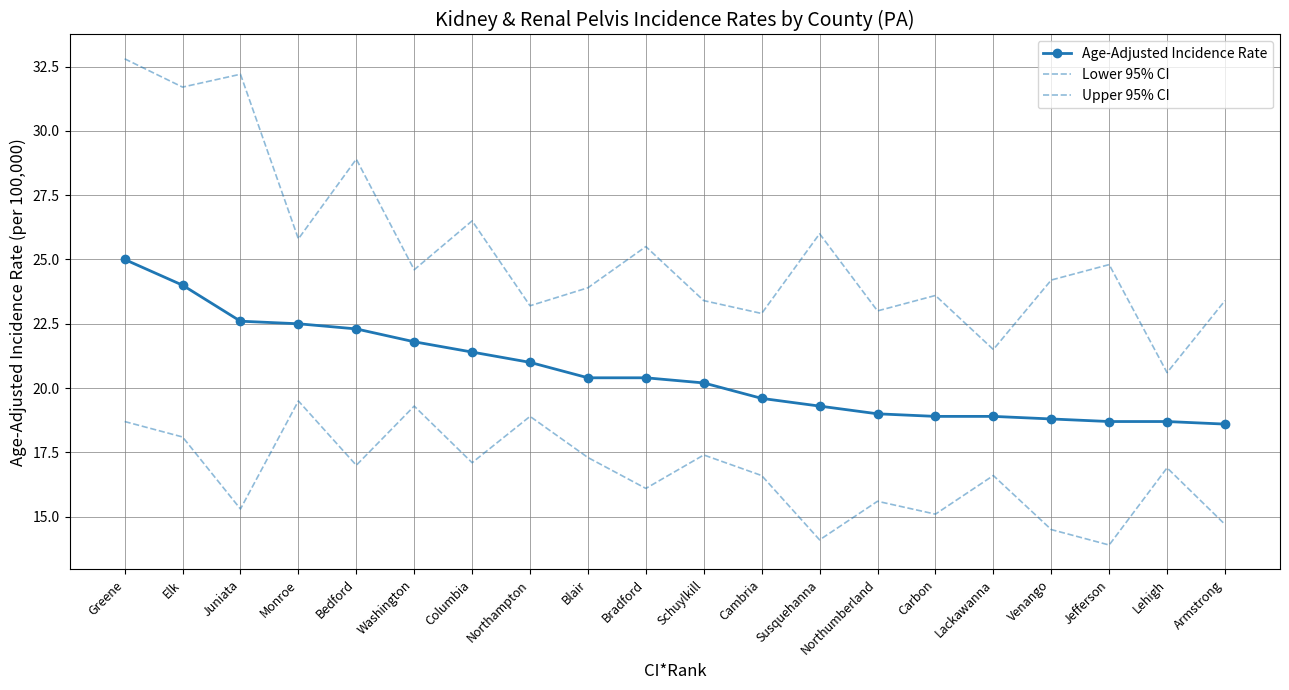

At which label is Upper 95% CI closest to 26?

Susquehanna